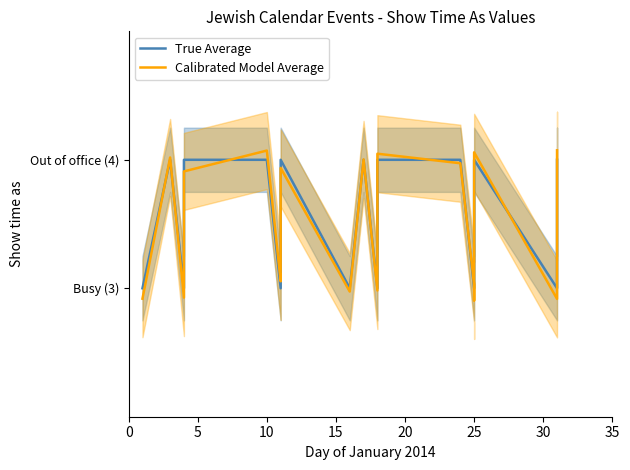

What is the difference between the maximum and minimum values in the Calibrated Model Average series?

1.2